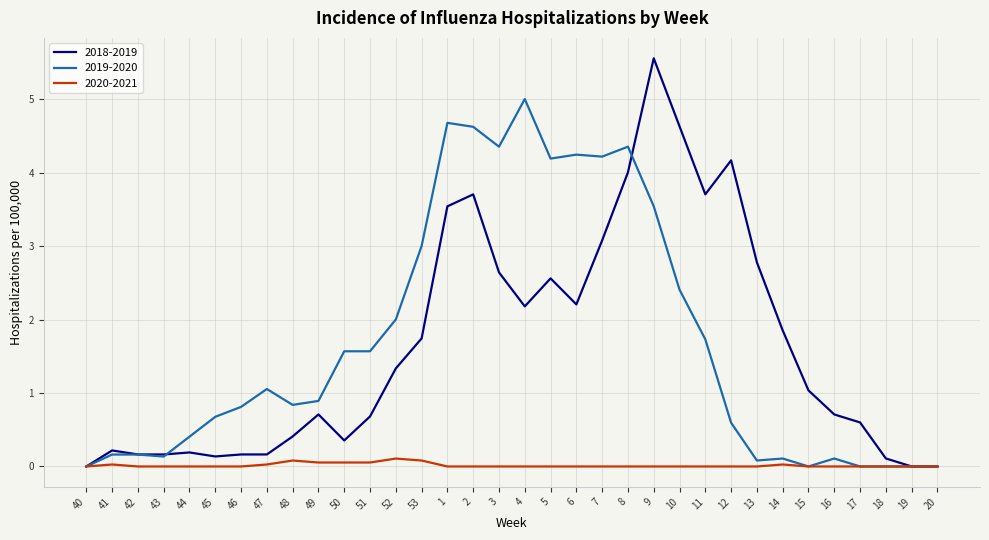

Is it true that 2018-2019 equals 0.2 at 44?

True